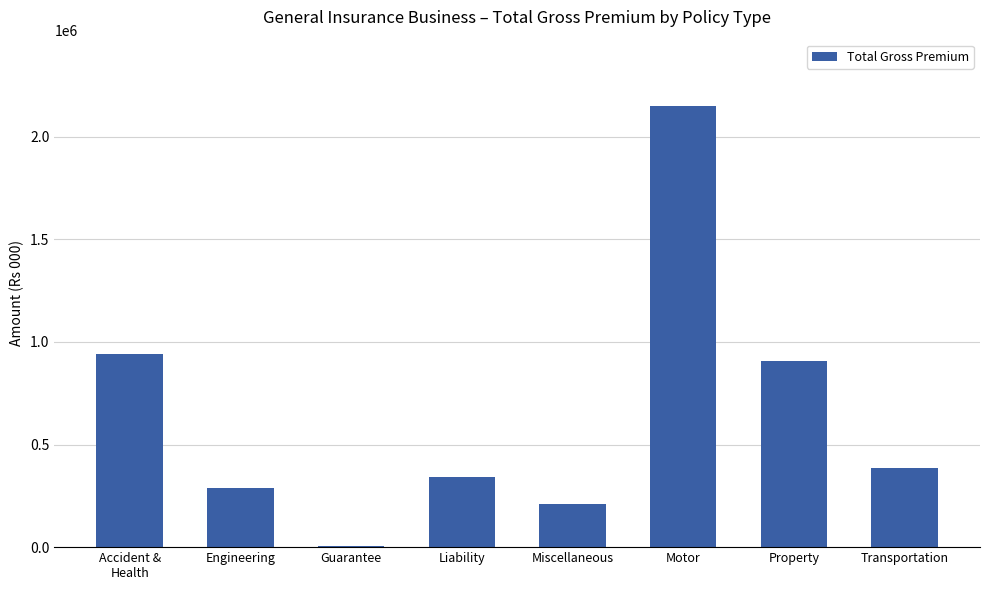

Reading left to right, extract all data points from this chart.

Accident &
Health=943165.8	Engineering=290105.8	Guarantee=7189.6	Liability=339916.8	Miscellaneous=212619.9	Motor=2150243.8	Property=906573.2	Transportation=385522.4